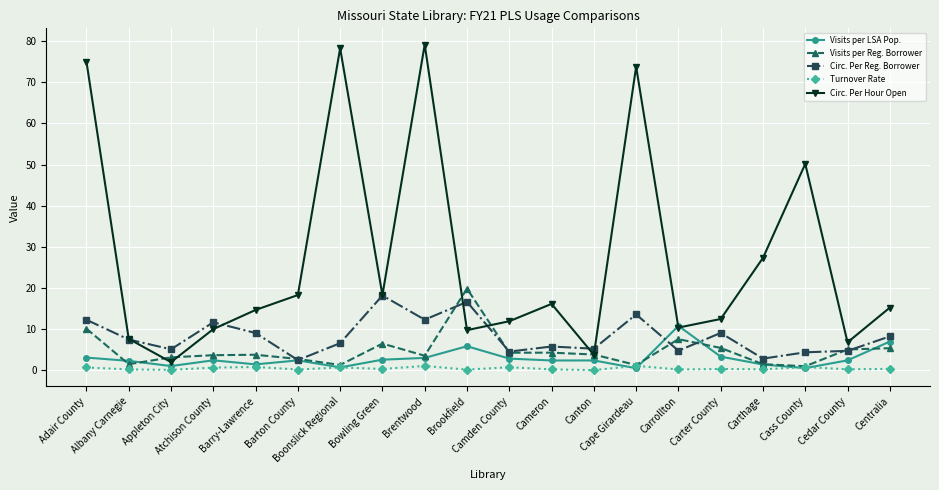

Which series changed the most between Appleton City and Carthage?

Circ. Per Hour Open